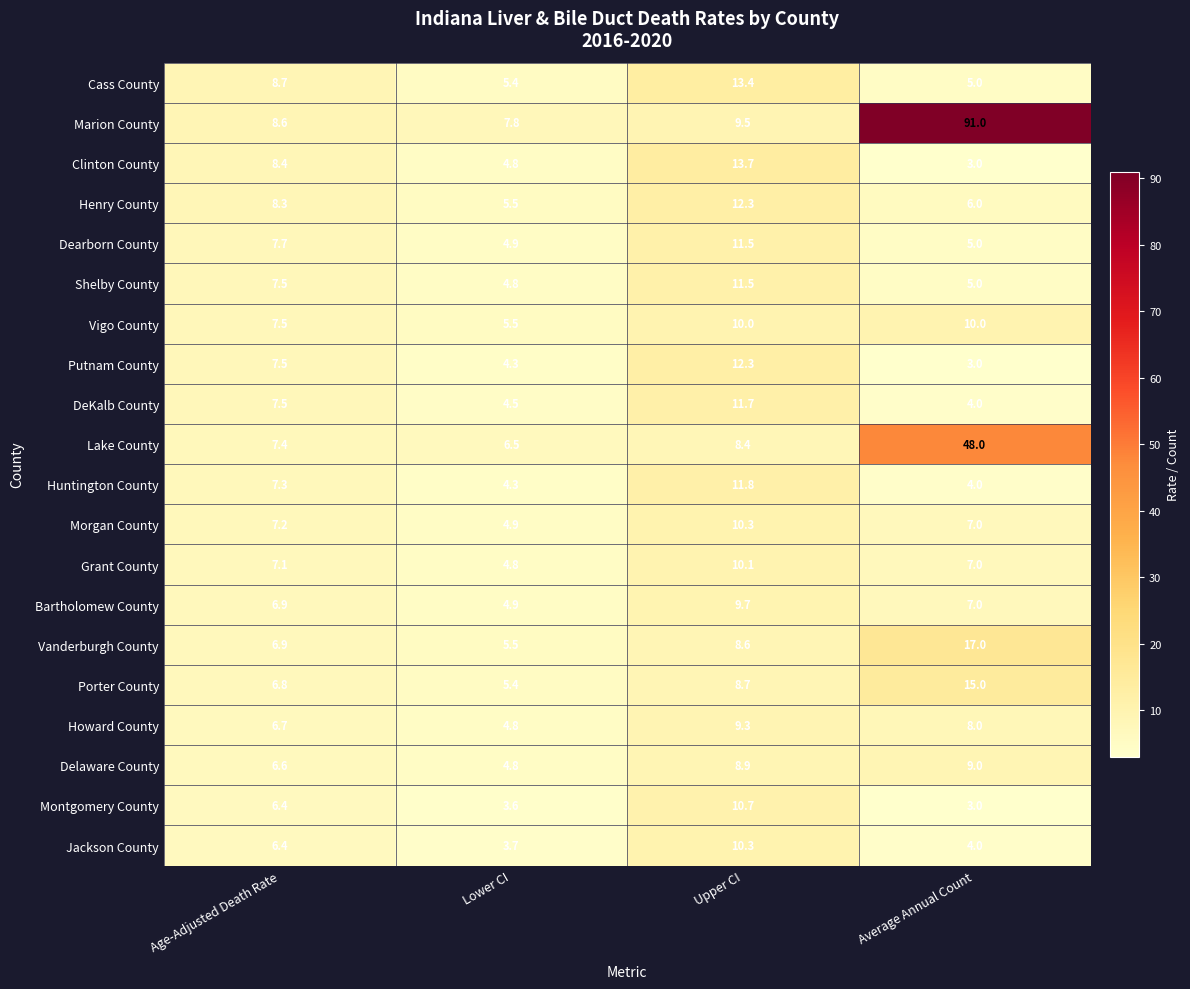

Is it true that Lake County equals 48.0 at Average Annual Count?

True